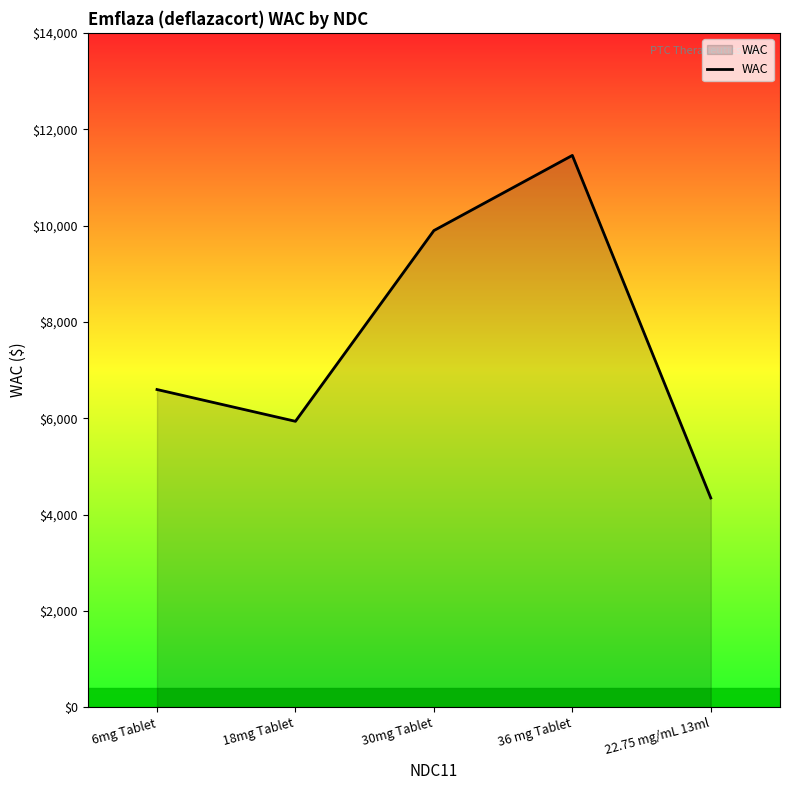

Reading right to left, extract all data points from this chart.

22.75 mg/mL 13ml=4346.1	36 mg Tablet=11456.1	30mg Tablet=9896.3	18mg Tablet=5937.5	6mg Tablet=6597.1